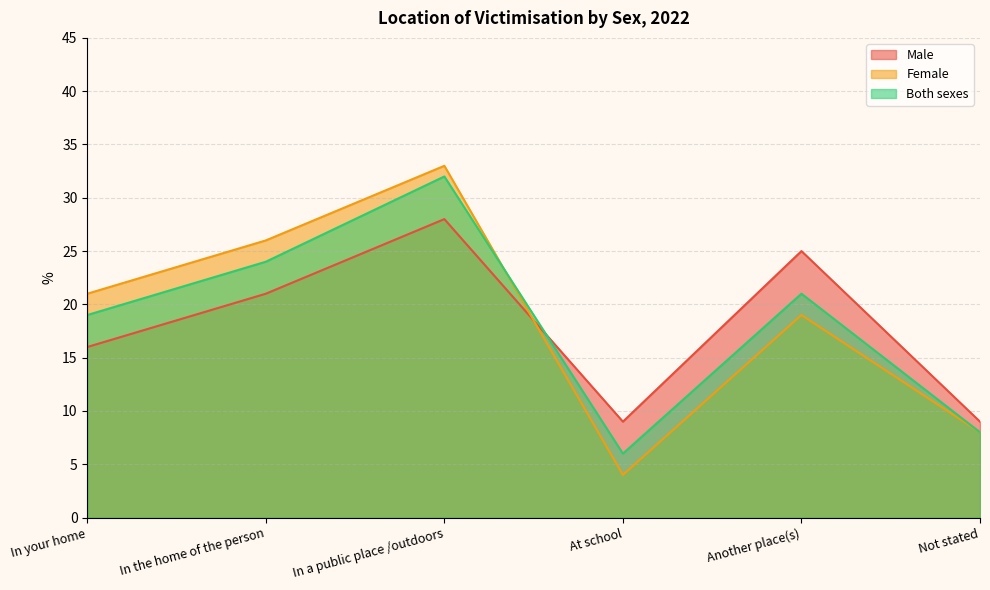

Where do Female and Both sexes first cross each other?

In a public place /outdoors and At school